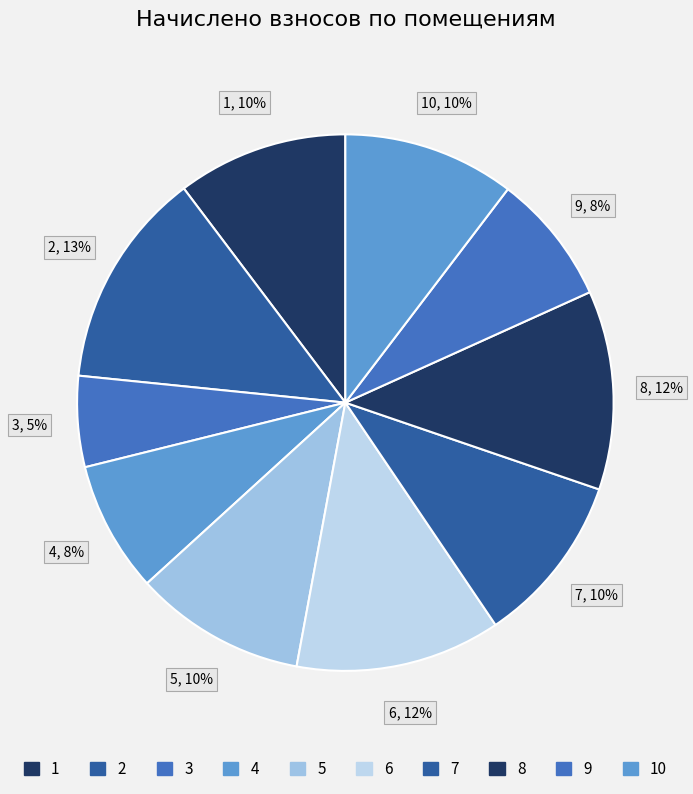

Which slice is the largest?

2